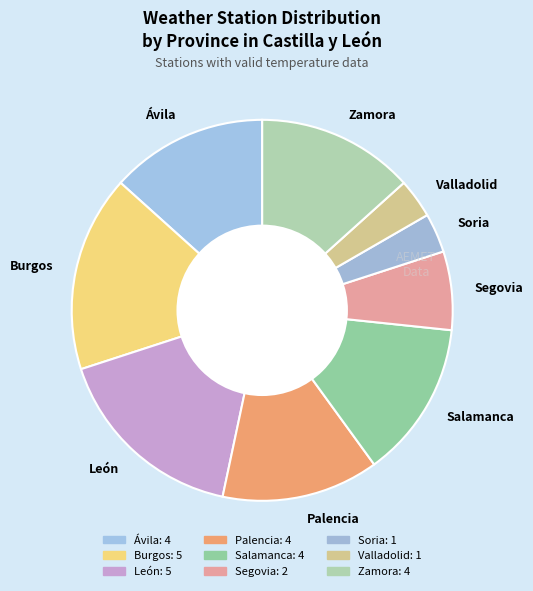

Which has a higher value, Soria or León?

León